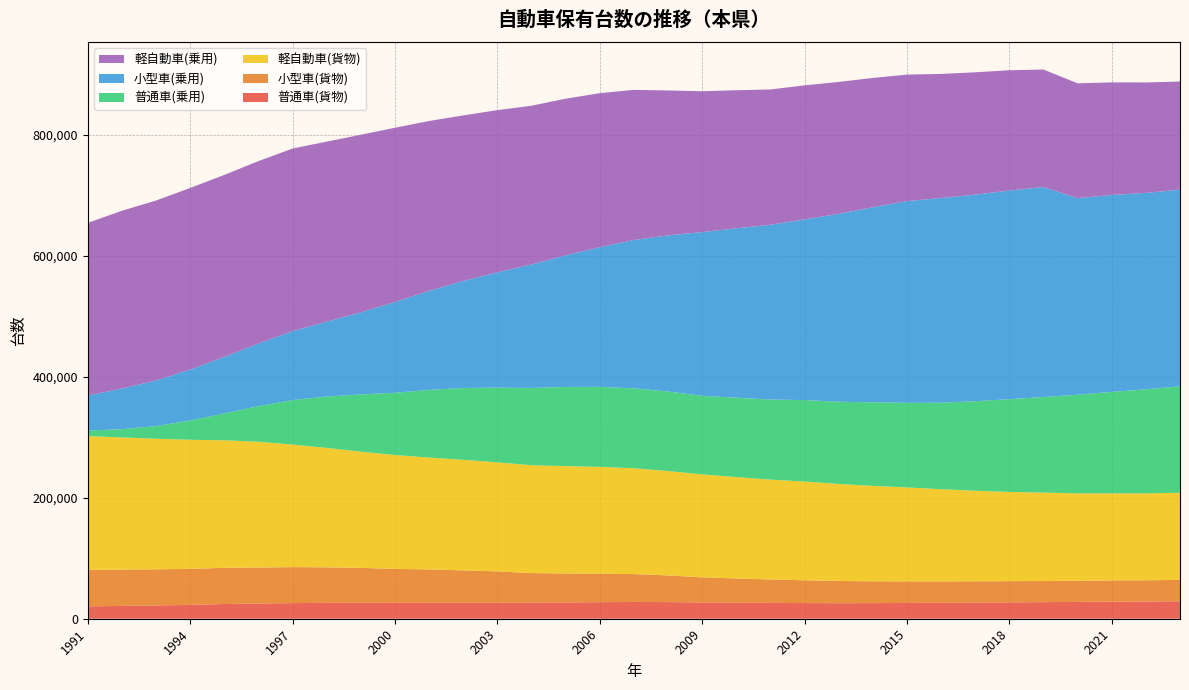

Reading left to right, what are all the values shown in this chart?

普通車(貨物): 20464	21201	22030	22868	24386	25148	25875	26236	26657	26254	26459	26484	26515	26678	26994	27364	27803	27502	26950	26512	26170	25869	25724	25809	26132	26421	26721	27059	27469	27819	28286	28579	28827
小型車(貨物): 60354	60005	59713	59587	59870	59566	59473	58797	57471	56191	55131	53494	51783	48838	47871	47035	46062	44146	41516	40100	38822	37728	36767	36097	35695	35363	35213	35108	34888	34927	35000	35056	35395
軽自動車(貨物): 221332	218673	215964	213596	210888	208026	202784	197519	192222	188326	184997	182860	180354	178369	177640	176807	175062	172631	170366	167712	165077	163369	160503	157821	155333	152432	149745	147608	146221	144640	144054	143735	144147
普通車(乗用): 8925	13669	21007	31820	44436	58894	73590	85044	94724	103021	111899	118849	123586	127844	130881	132335	132179	131630	129874	131277	132496	134707	135953	138300	139993	143140	148120	153337	158150	163105	167861	172171	176122
小型車(乗用): 58056	67229	75399	84282	93447	103657	114013	123772	135791	150135	163807	177012	190680	204322	217702	231017	245393	258220	270870	280270	289075	298964	310813	322660	333644	338566	341687	345237	347319	325207	325735	324864	325326
軽自動車(乗用): 285638	294074	297658	300377	301089	301712	302043	297815	293696	288273	281008	273858	268387	262528	259119	254800	248337	239704	232977	228325	223878	221648	218169	213857	209248	205275	202389	198911	194409	189969	186243	182657	178771